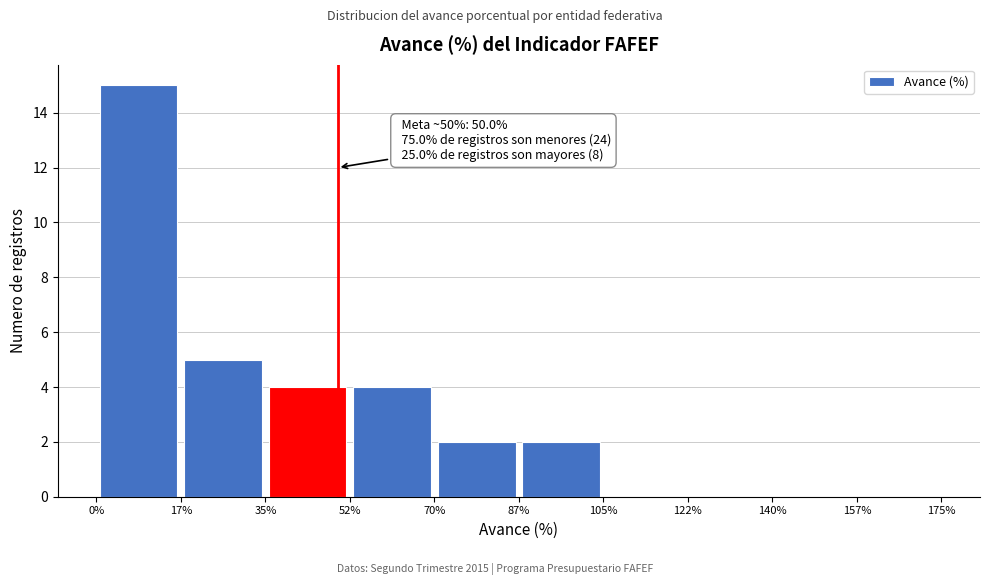

Which range on the x-axis has the tallest bar?

0% to 17%